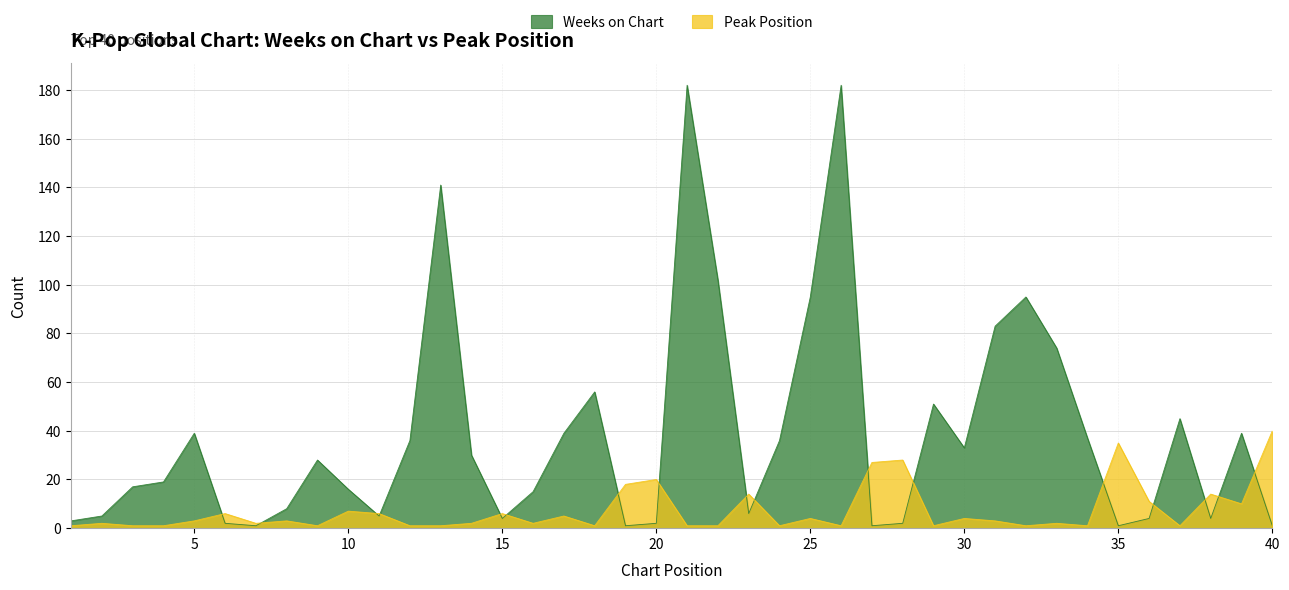

What is the greatest value displayed?

182